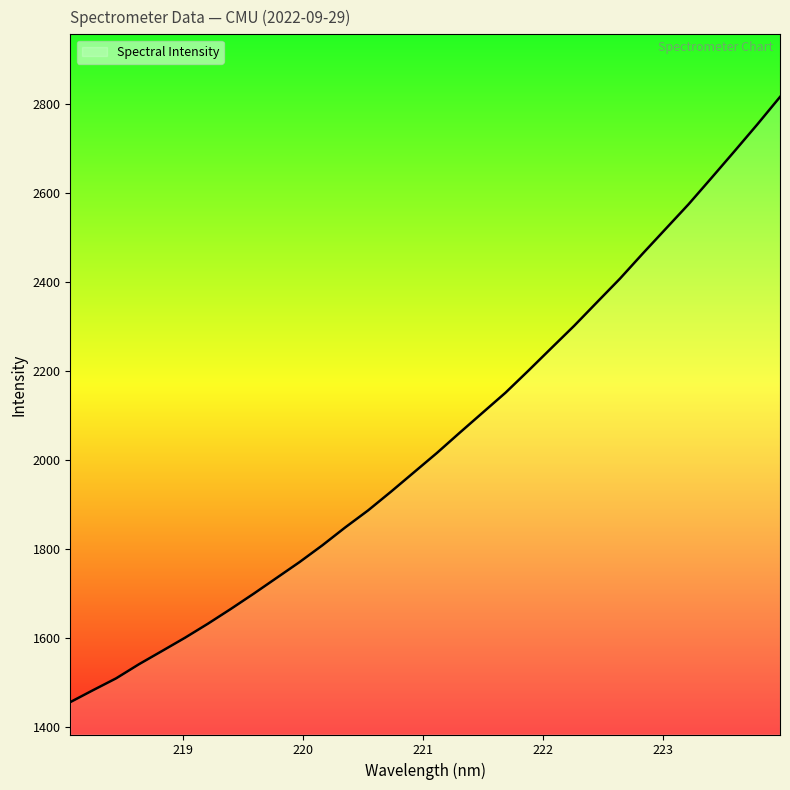

True or false: there are more than 1 points higher than both neighbors.

False